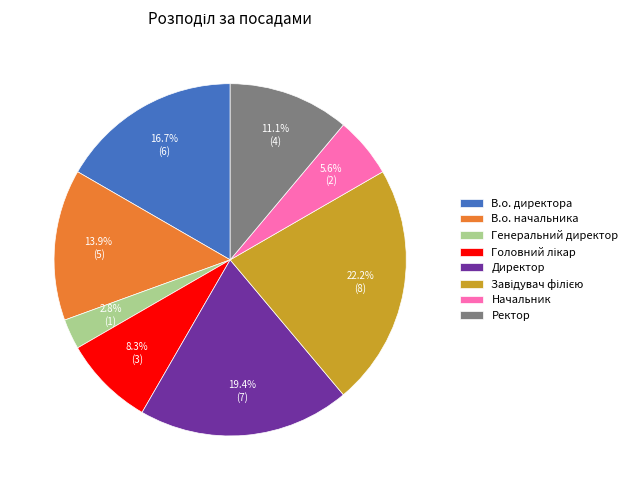

How many segments does this pie chart have?

8